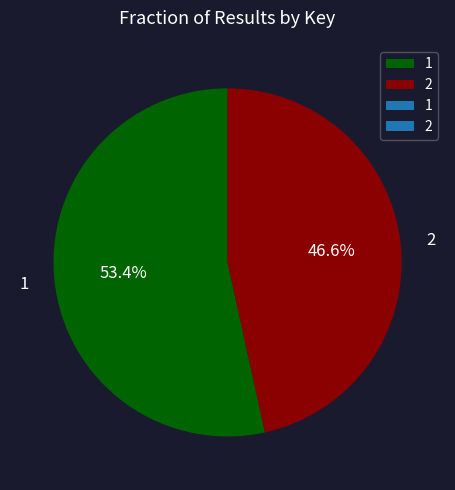

Is it true that 2 is 56% of the pie?

False